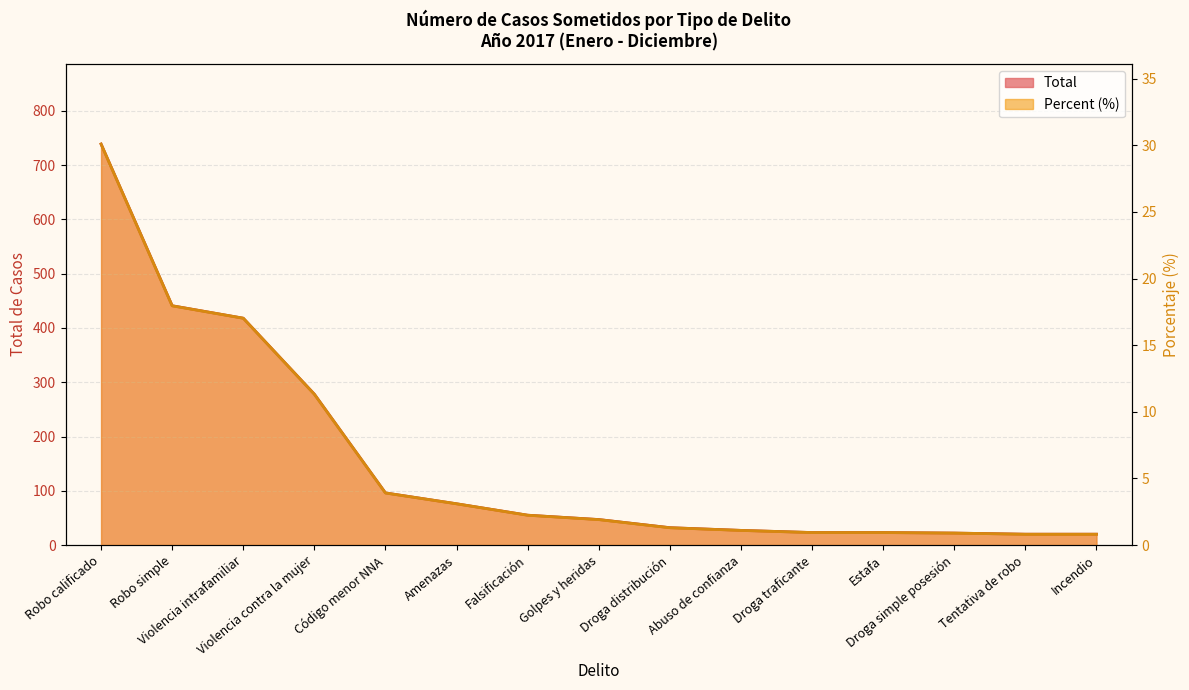

How many values in the Percent series are below 1?

5